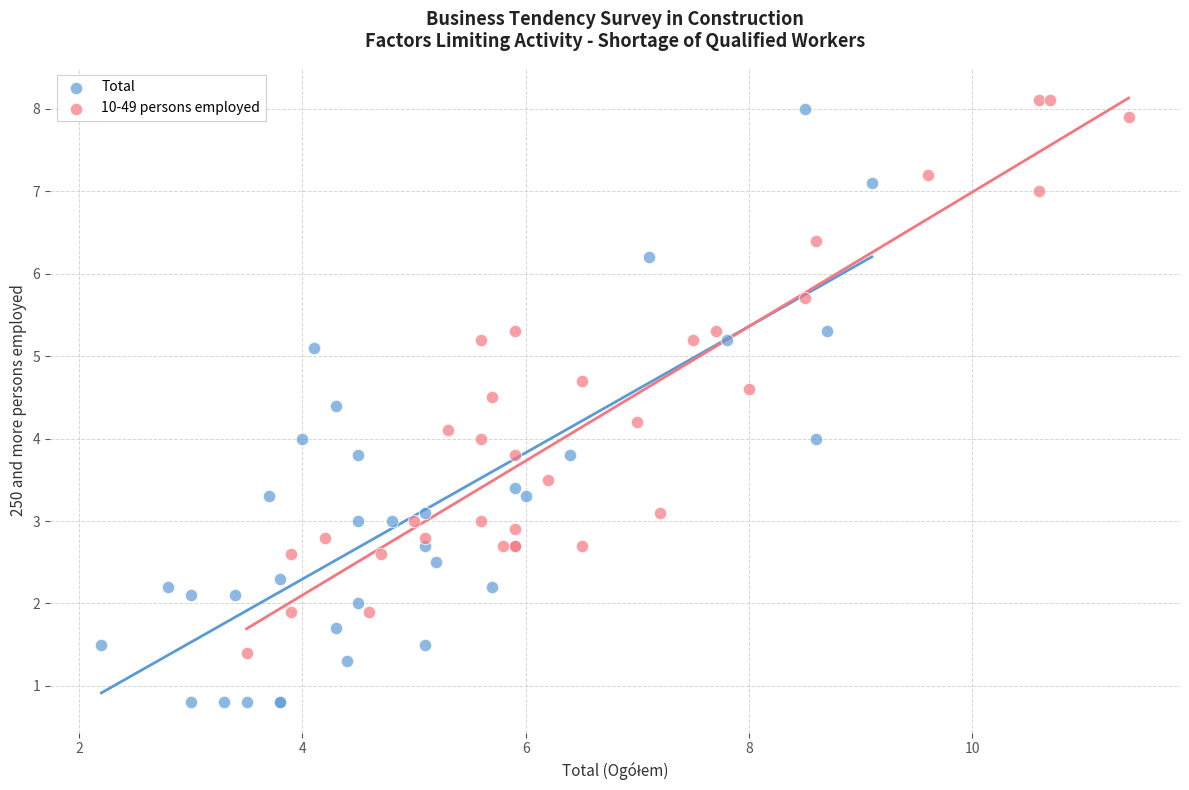

What are all the series names shown in the legend?

Total, 10-49 persons employed